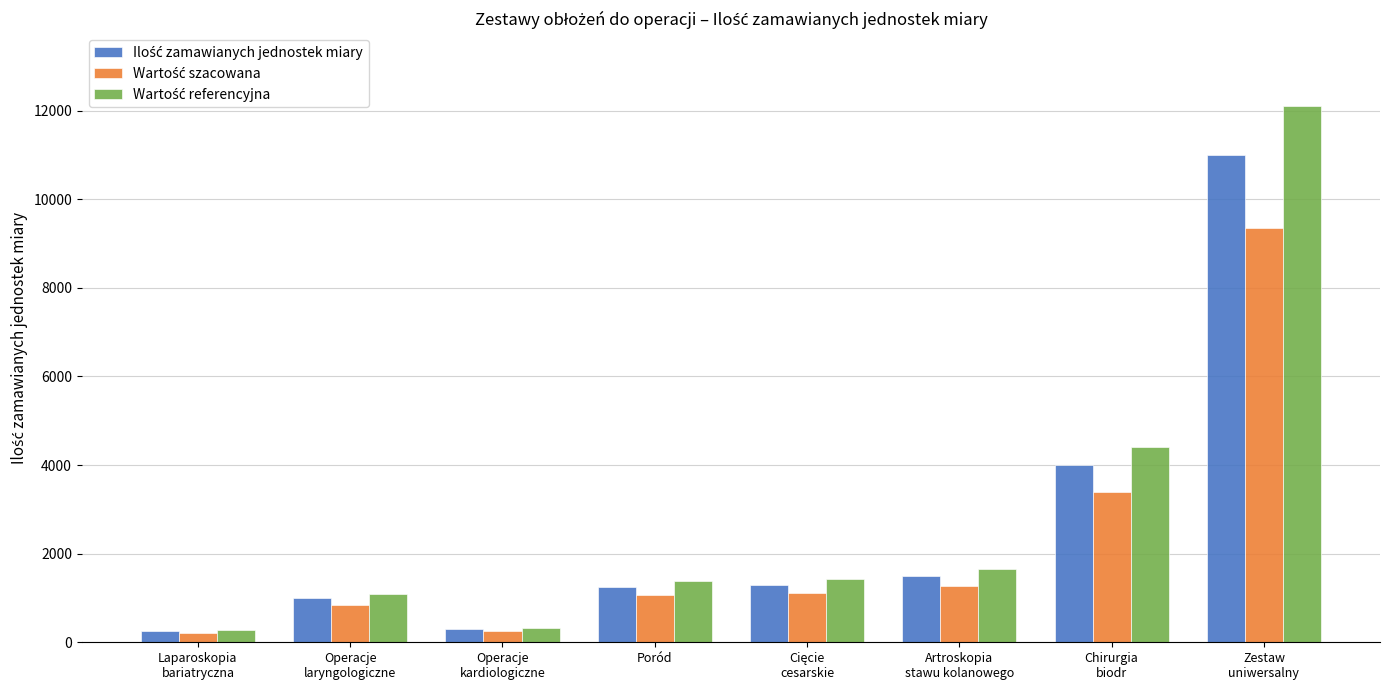

What is the sum of the Wartość szacowana values at Laparoskopia
bariatryczna and Zestaw
uniwersalny?

9562.5